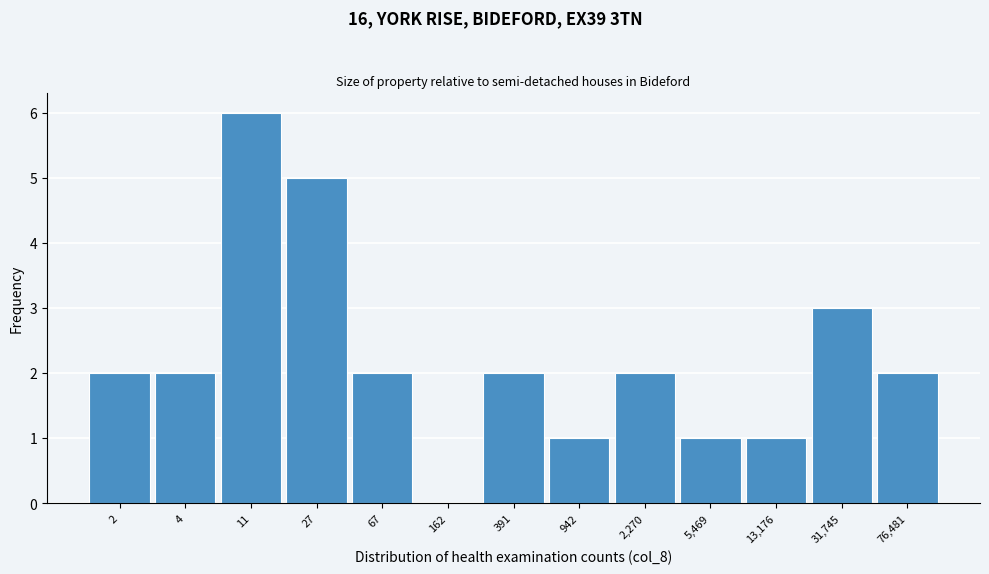

Reading right to left, list all the values displayed in this chart.

76,481=2	31,745=3	13,176=1	5,469=1	2,270=2	942=1	391=2	162=0	67=2	27=5	11=6	4=2	2=2